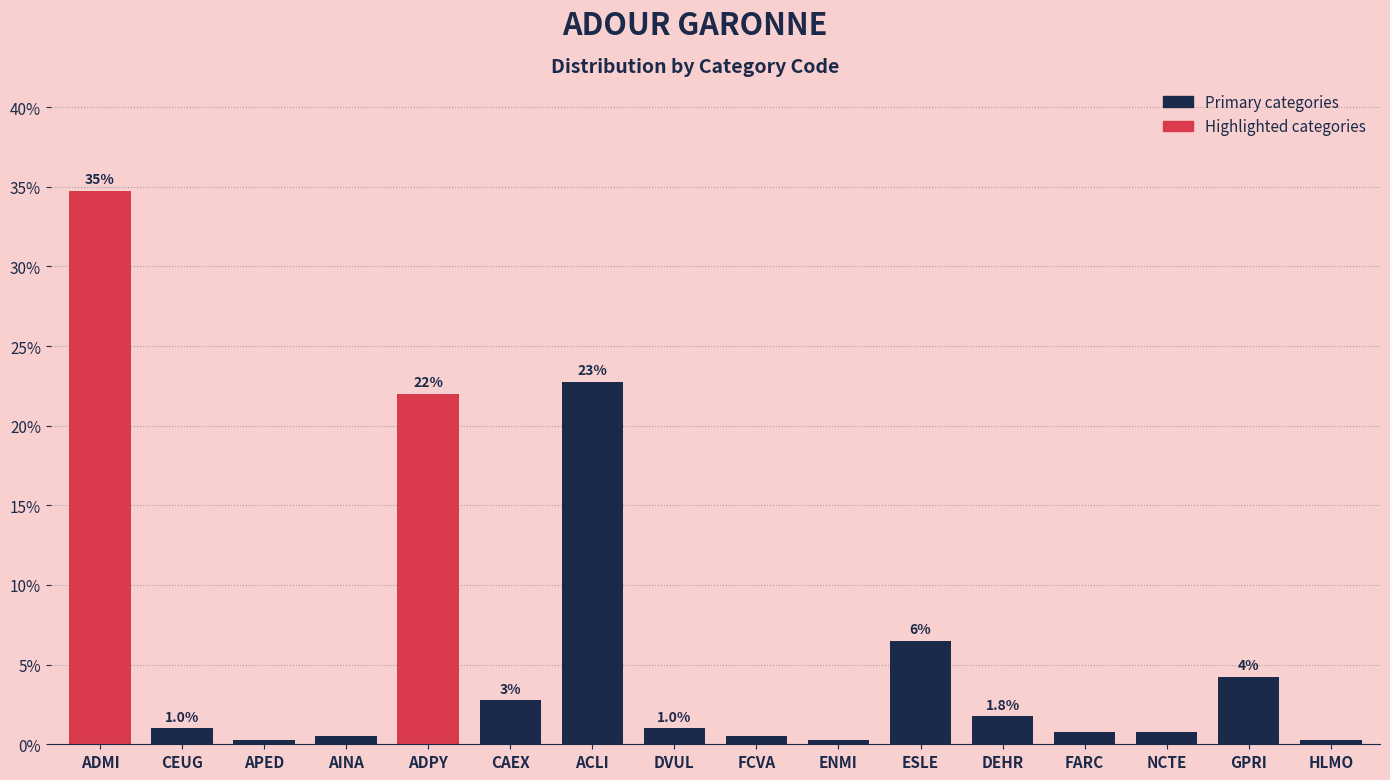

The chart shows a value of 0.1 at APED. True or false?

False